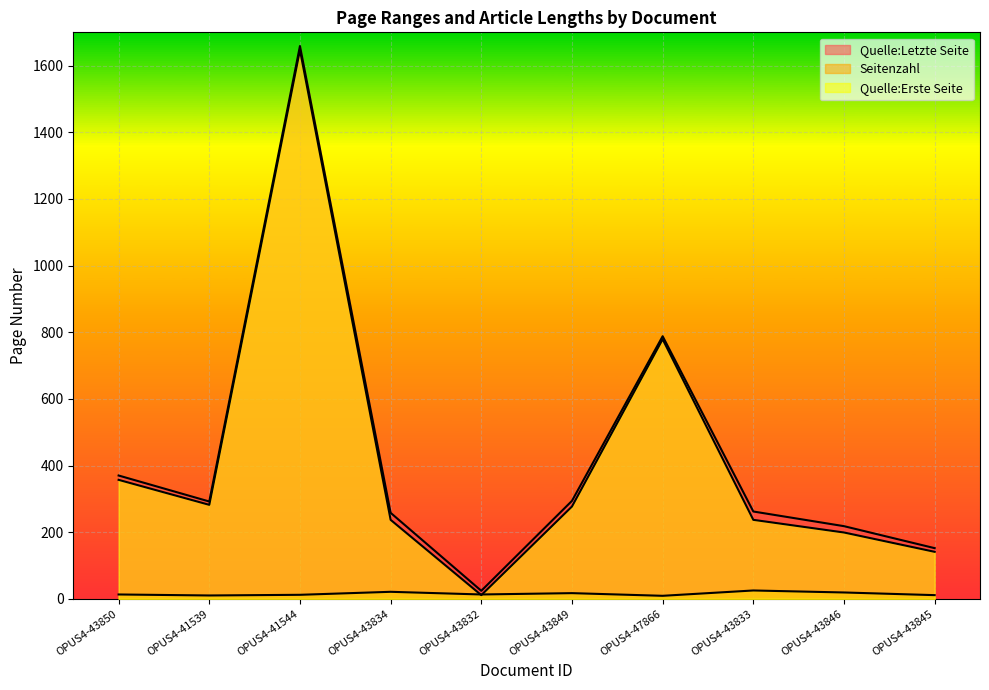

At which category is the sum across all series the highest?

OPUS4-41544